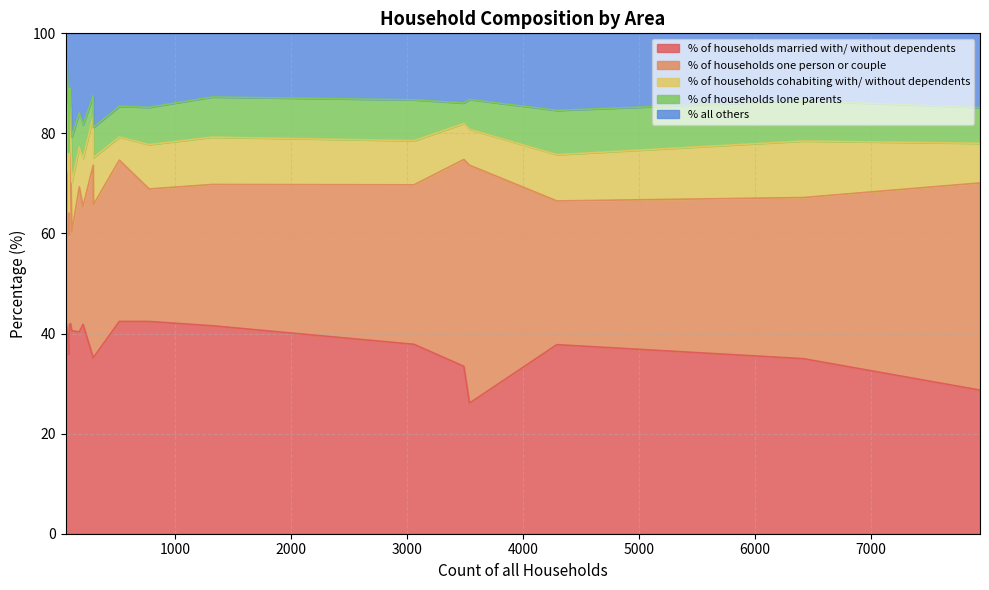

True or false: % all others has a value of 14.6 at 521.

True